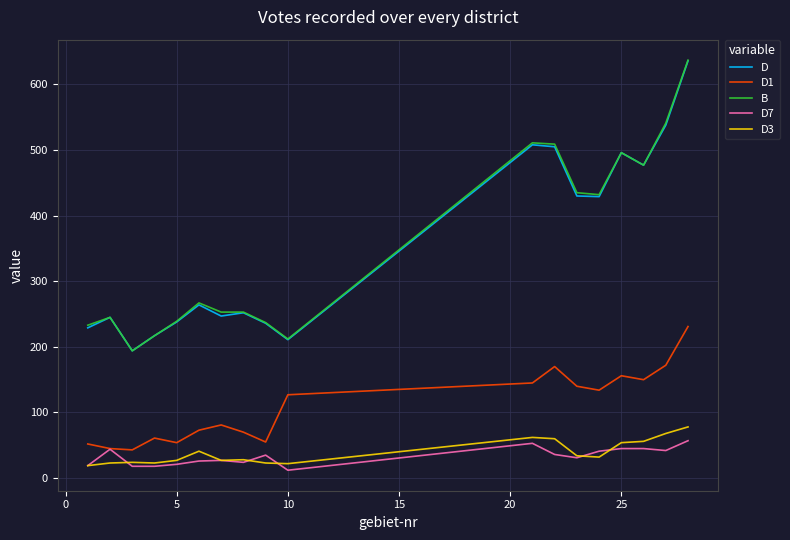

True or false: D3 and D1 cross at least once.

False